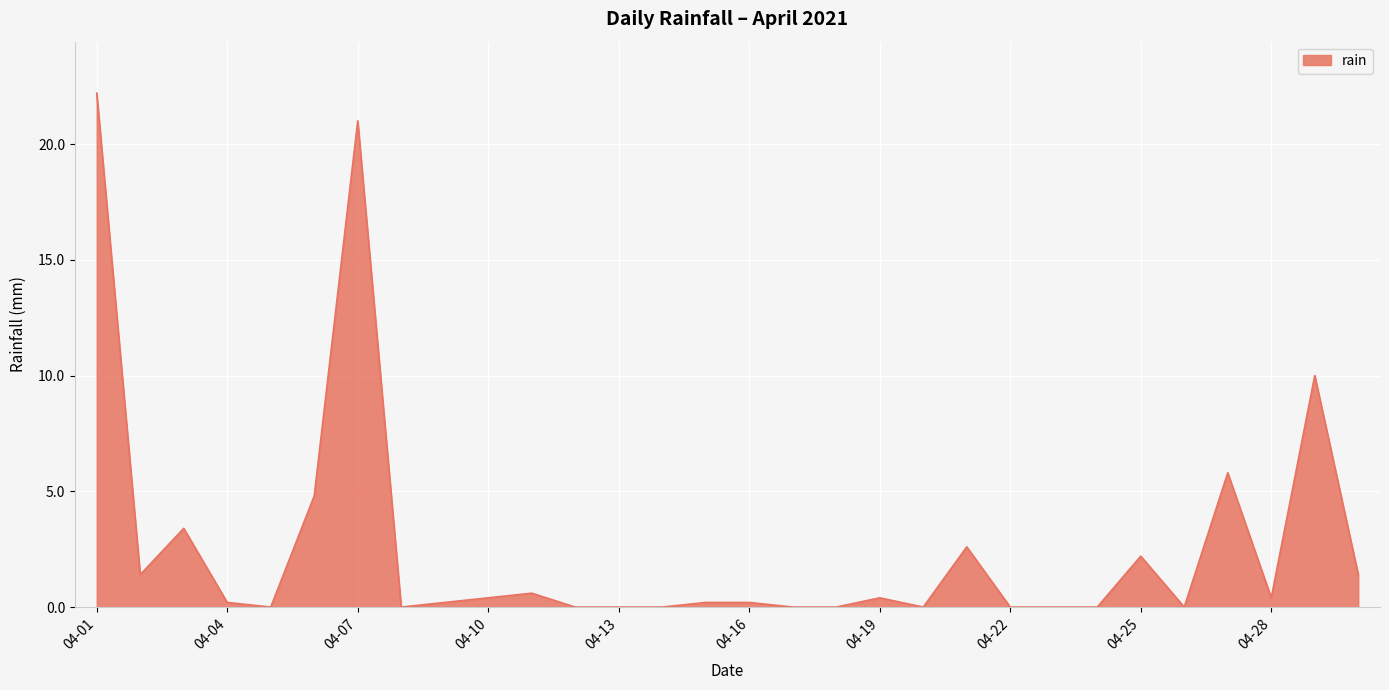

What is the difference between the maximum and minimum values?

22.2